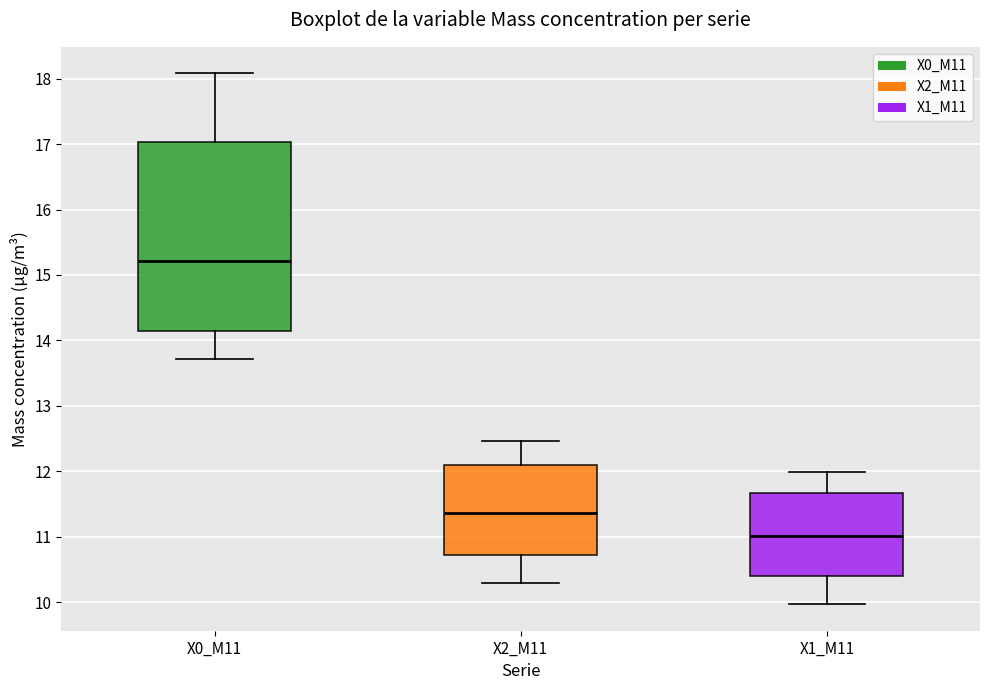

Reading left to right, read every box against the y-axis: the position of its median line, the range the box covers, and the ends of its whiskers. The values are not printed on the chart, so give them approximately, as read against the axis.

X0_M11: median 15.2, box 14.1 to 17.0, whiskers 13.7 to 18.1
X2_M11: median 11.4, box 10.7 to 12.1, whiskers 10.3 to 12.5
X1_M11: median 11.0, box 10.4 to 11.7, whiskers 10.0 to 12.0